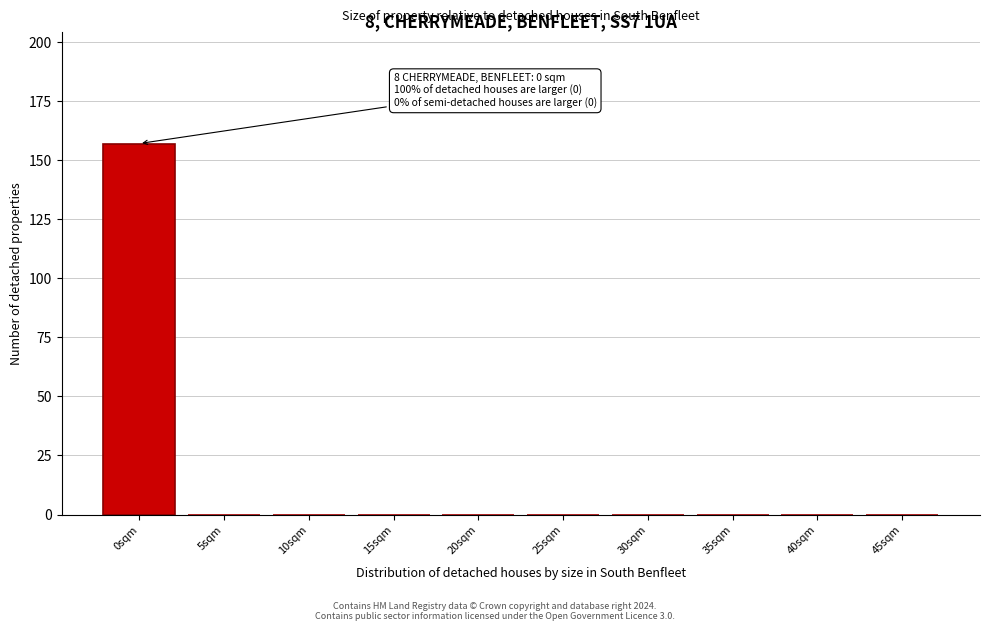

Reading right to left, extract all data points from this chart.

45sqm=0	40sqm=0	35sqm=0	30sqm=0	25sqm=0	20sqm=0	15sqm=0	10sqm=0	5sqm=0	0sqm=157